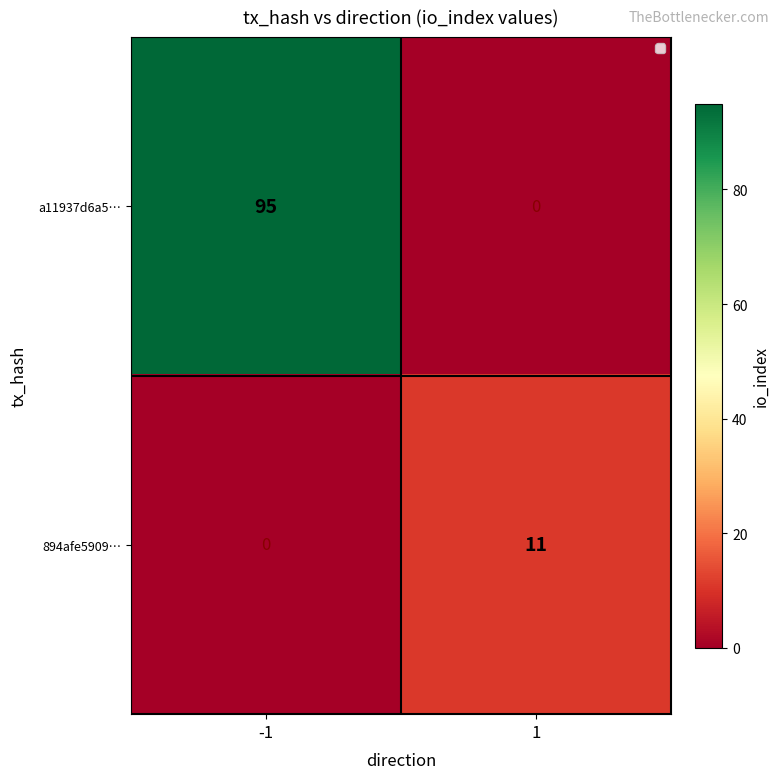

Which series has the largest range (max minus min)?

a11937d6a5…